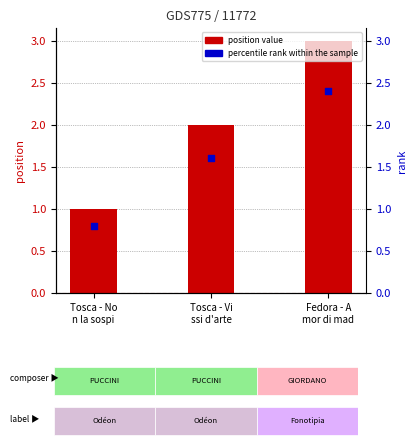

Which series has the largest total across all categories?

position